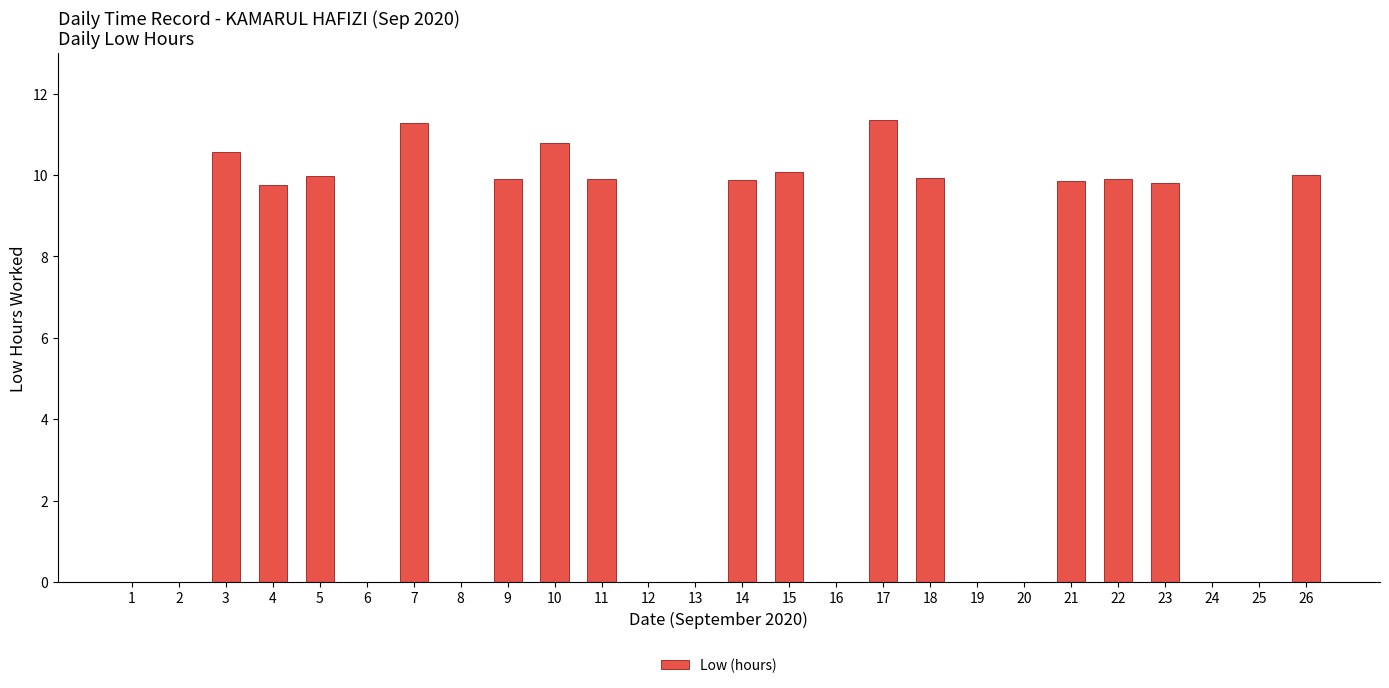

True or false: the data shows 0.0 at 6.

True